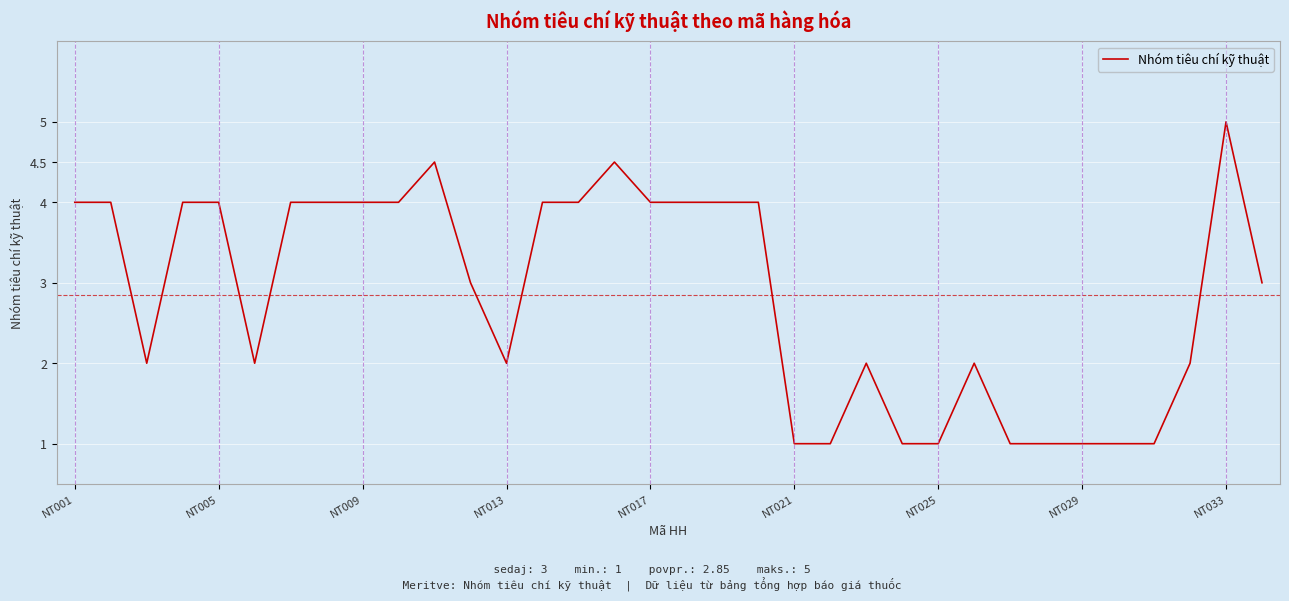

What is the maximum value shown in the chart?

5.0